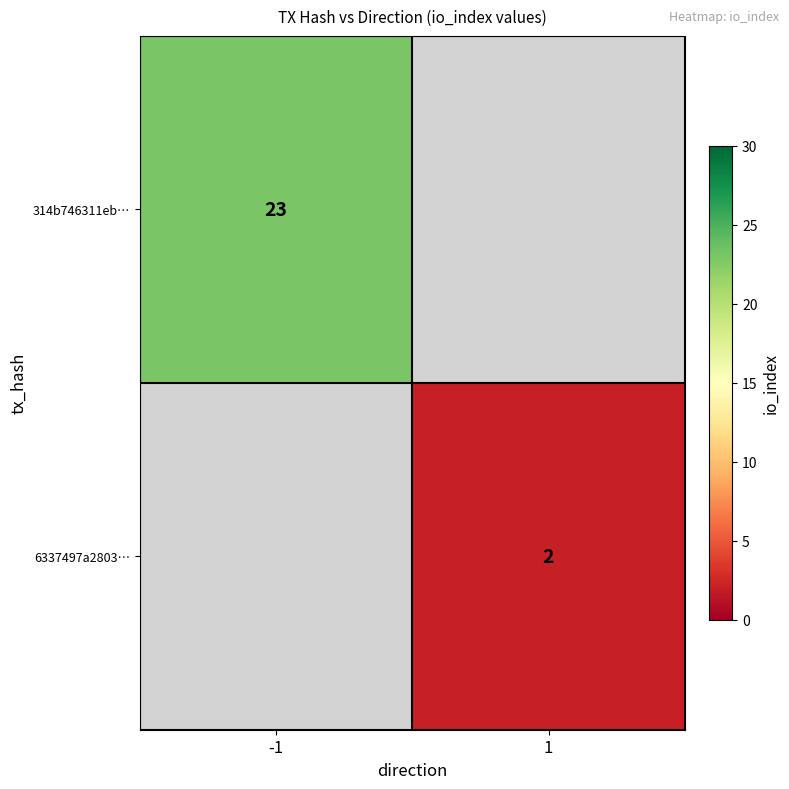

The 314b746311eb… series shows 9 at -1. True or false?

False